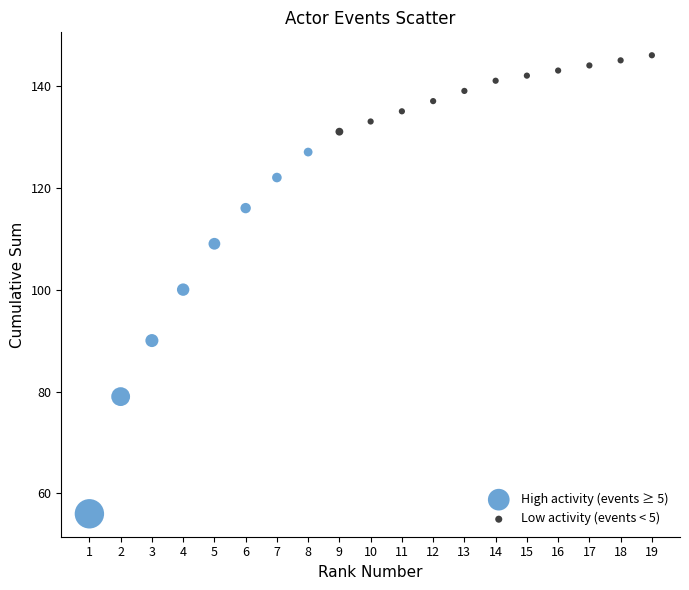

Which series contains the highest Y value?

Low activity (events < 5)